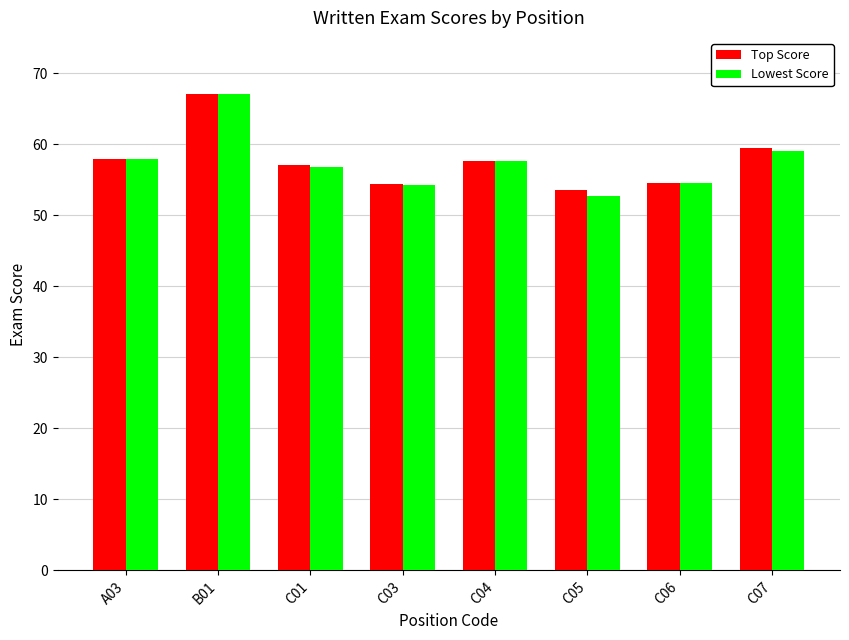

At which label is Lowest Score closest to 59?

C07